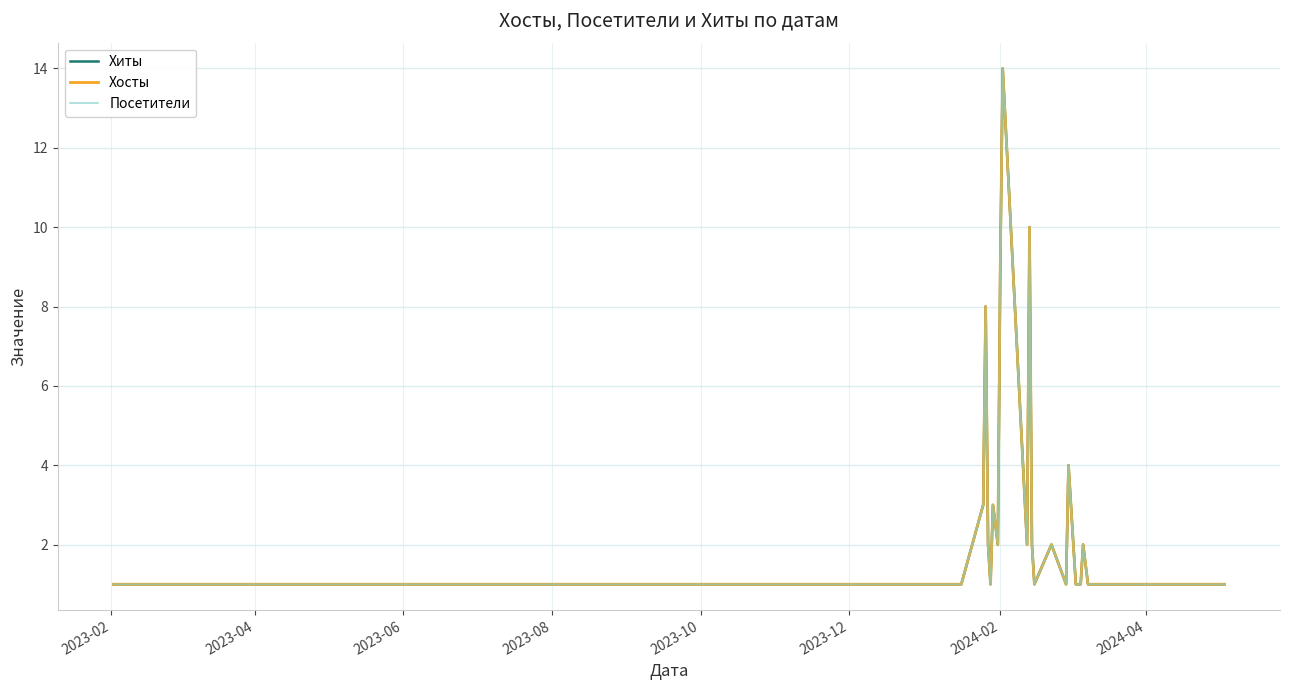

Does the chart have visible grid lines?

Yes